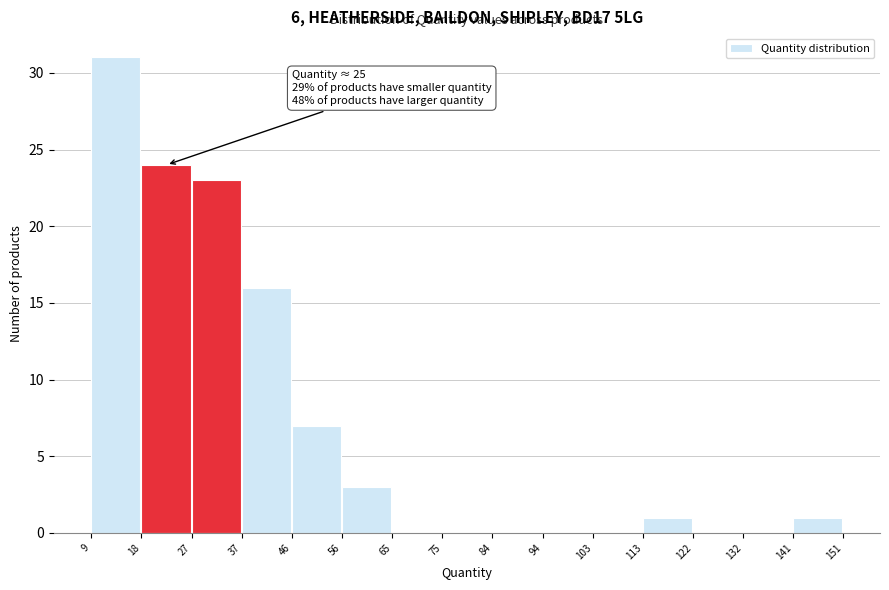

Over which range of the x-axis is the bar tallest?

9 to 18